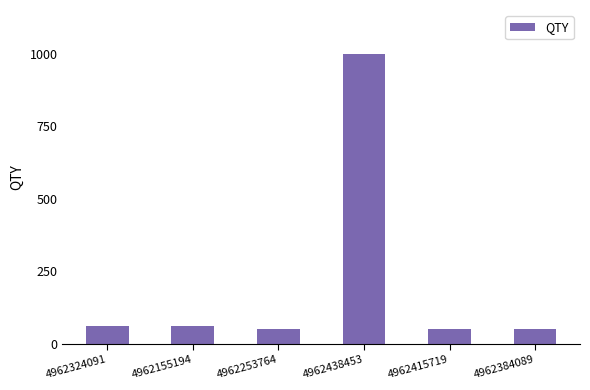

What is the average value?

212